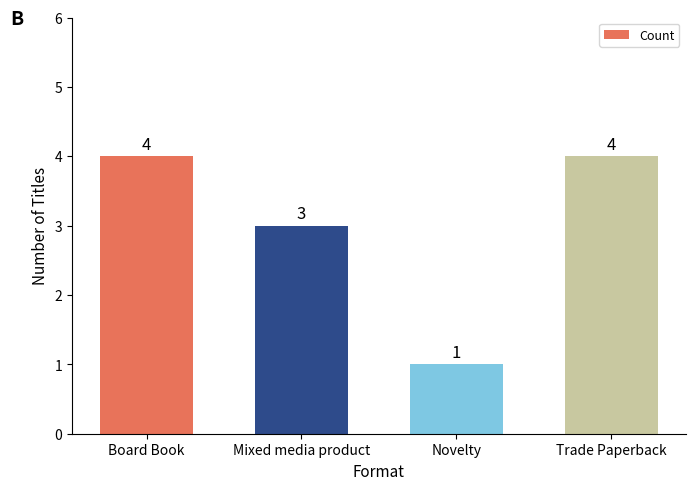

What is the label of the 3rd bar from the right?

Mixed media product